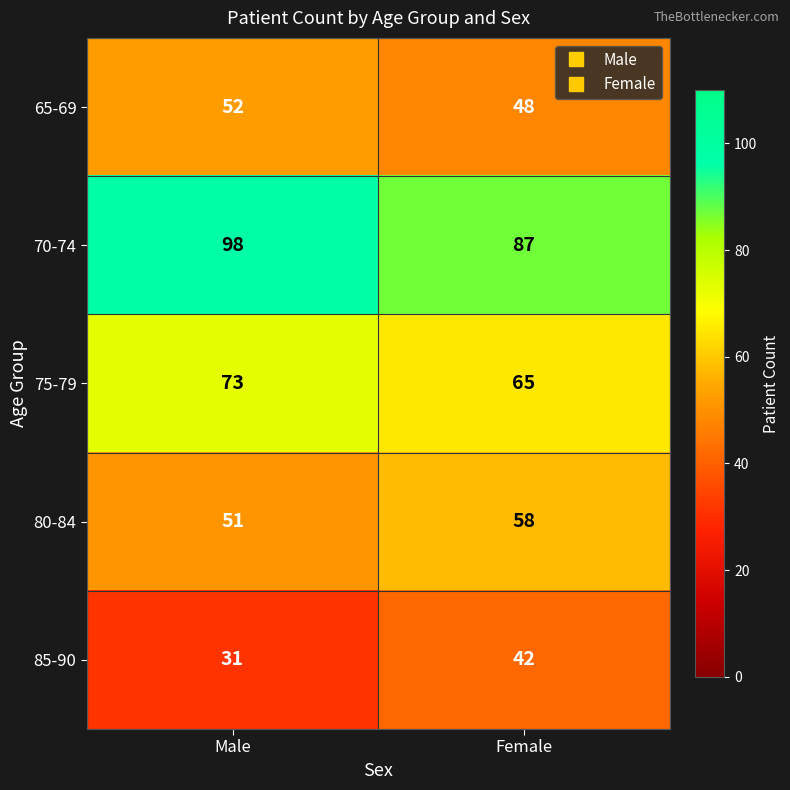

List the labels in order of 70-74 value, smallest first.

Female, Male